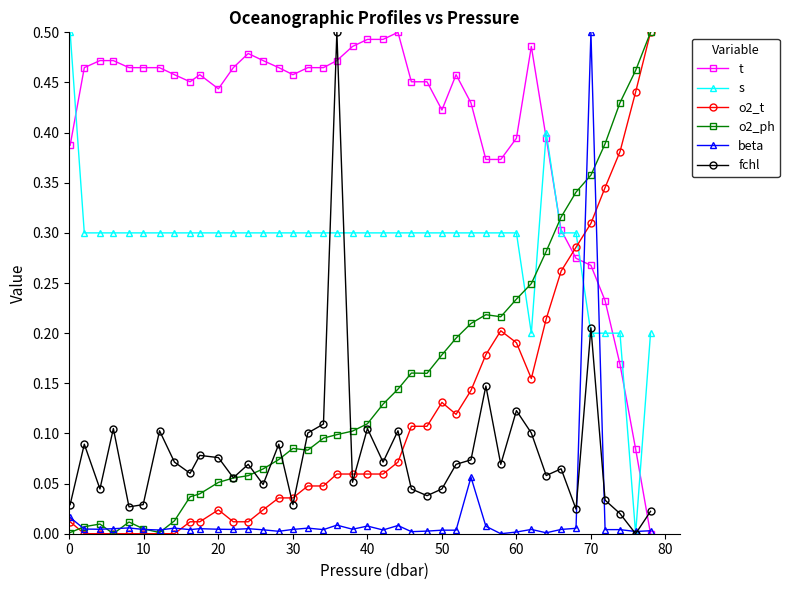

True or false: fchl has more than 2 interior local peaks.

True